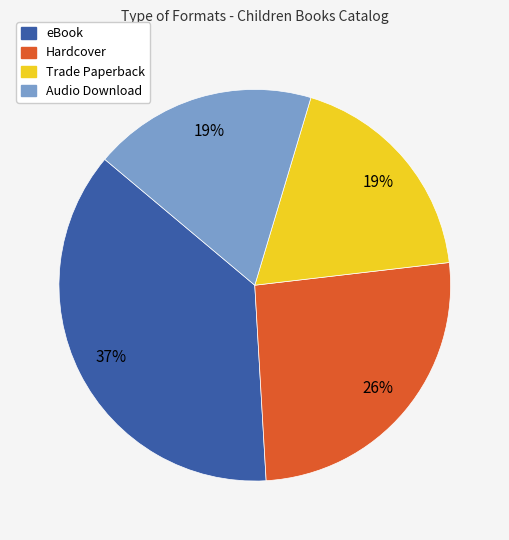

Does Trade Paperback represent more than half of the total?

No